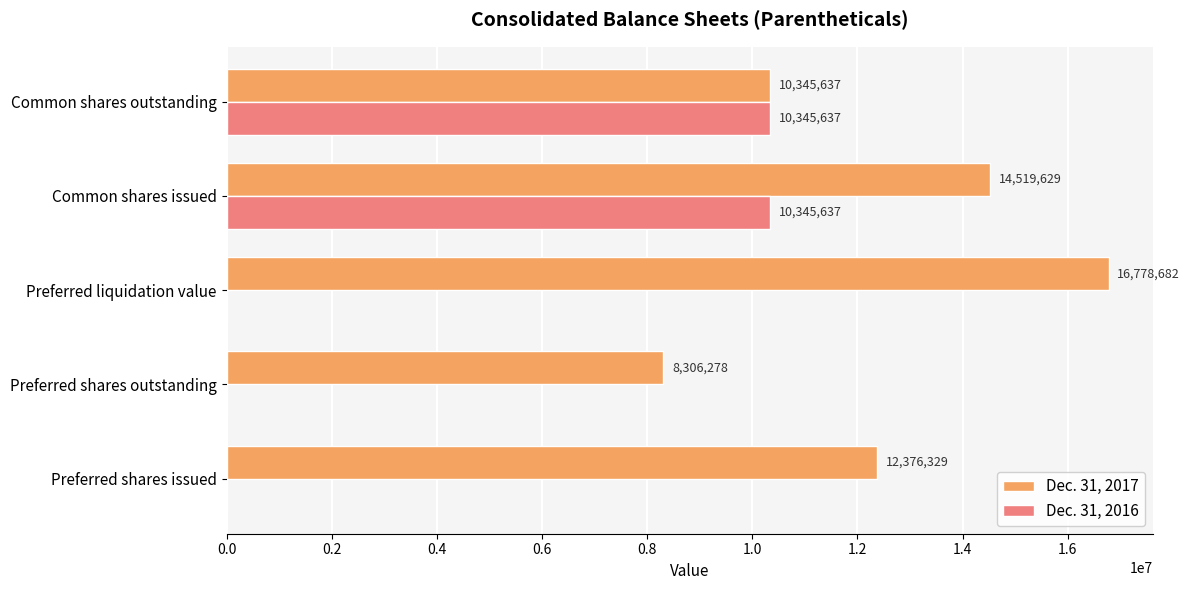

Between Preferred liquidation value and Common shares issued, which series saw the biggest shift?

Dec. 31, 2016